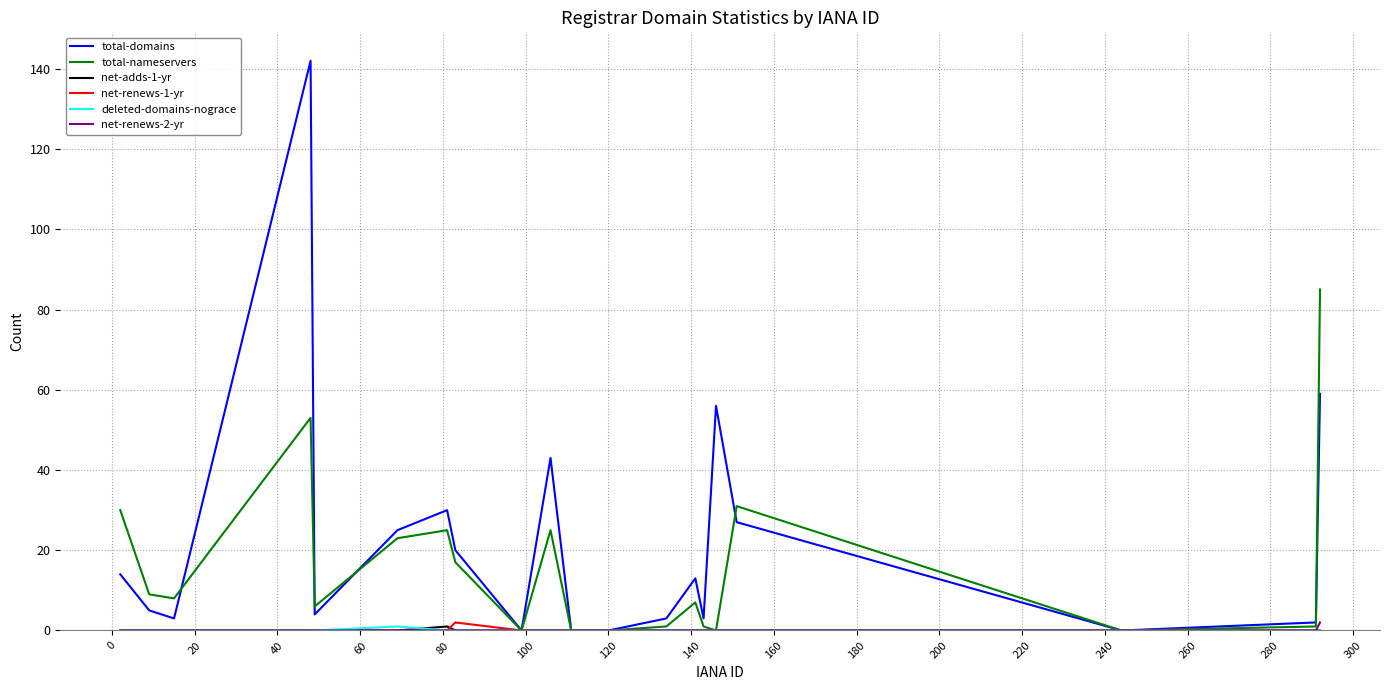

What is the difference between the second highest and second lowest values in the total-domains series?

59